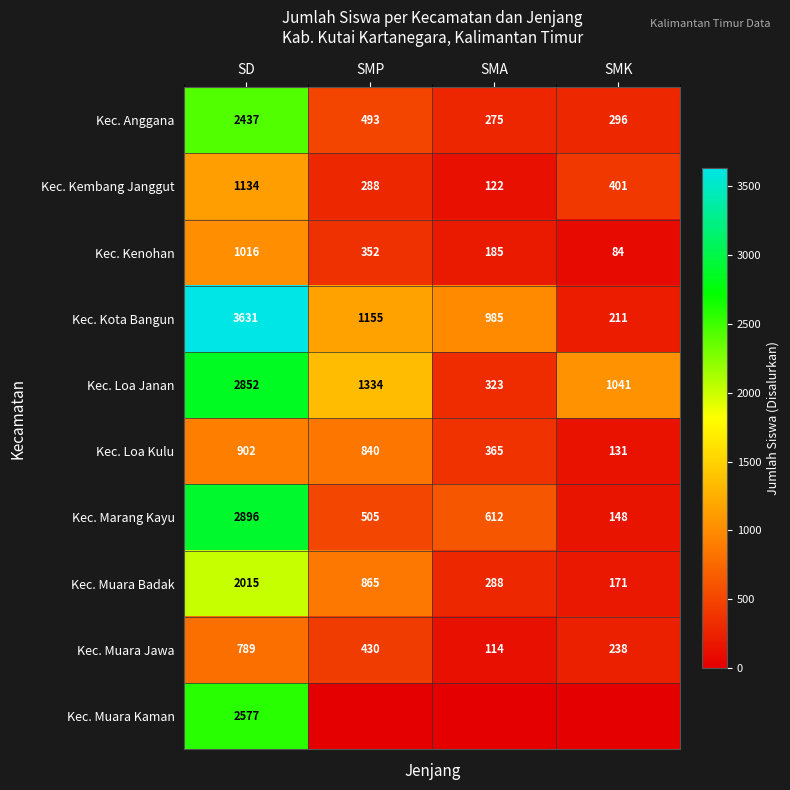

Read the Kec. Muara Badak value at SMP.

865